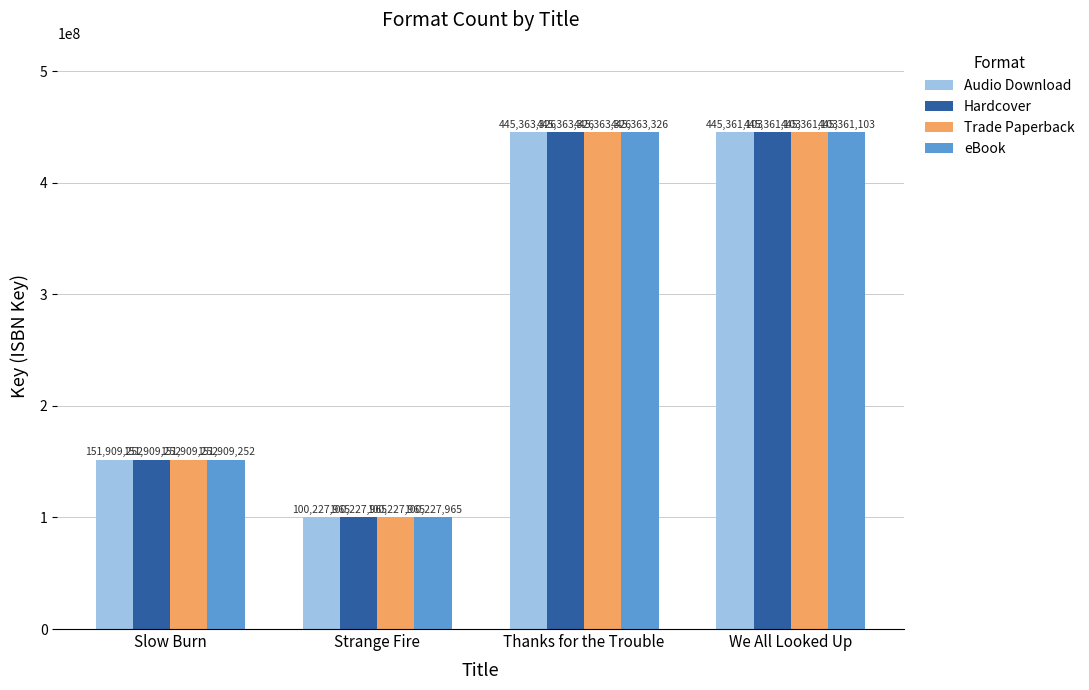

What is the maximum value for Hardcover?

445363326